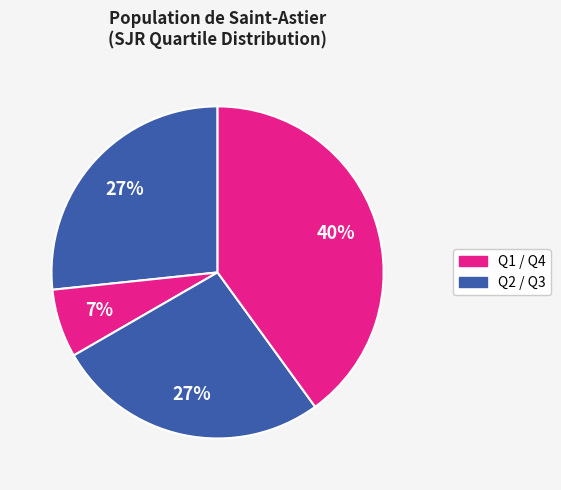

How many segments does this pie chart have?

4